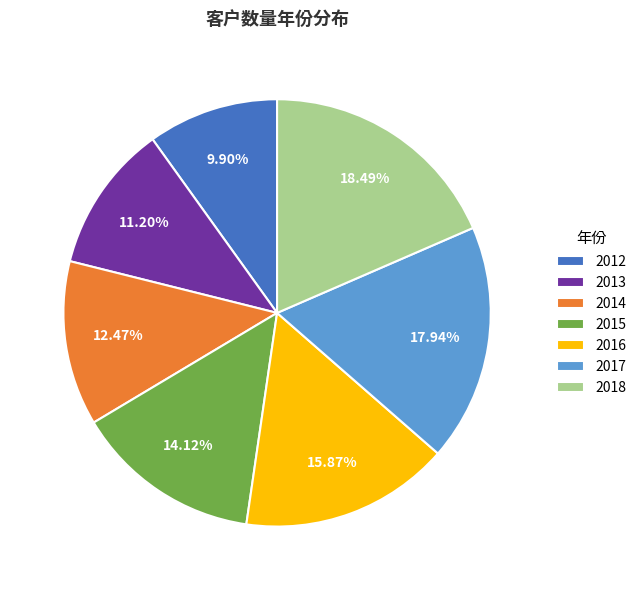

Which slice is the largest?

2018